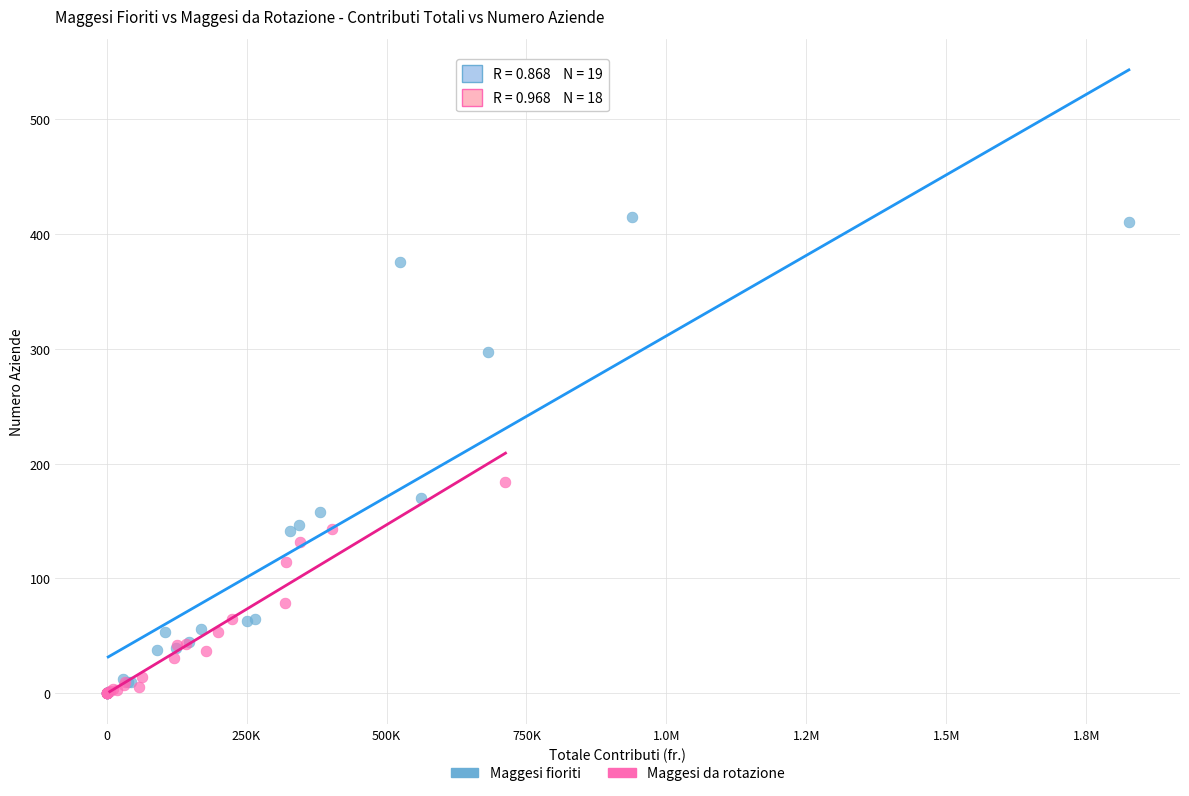

Which series has the largest Y range (max minus min)?

Maggesi fioriti